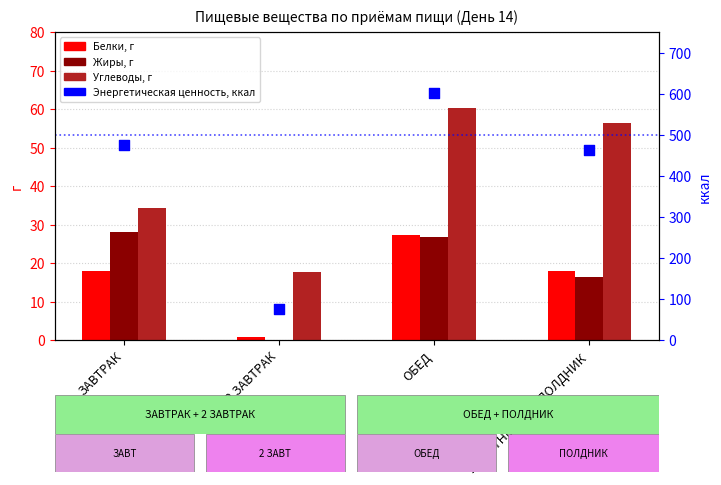

What is the total value across all series at ЗАВТРАК?

555.3